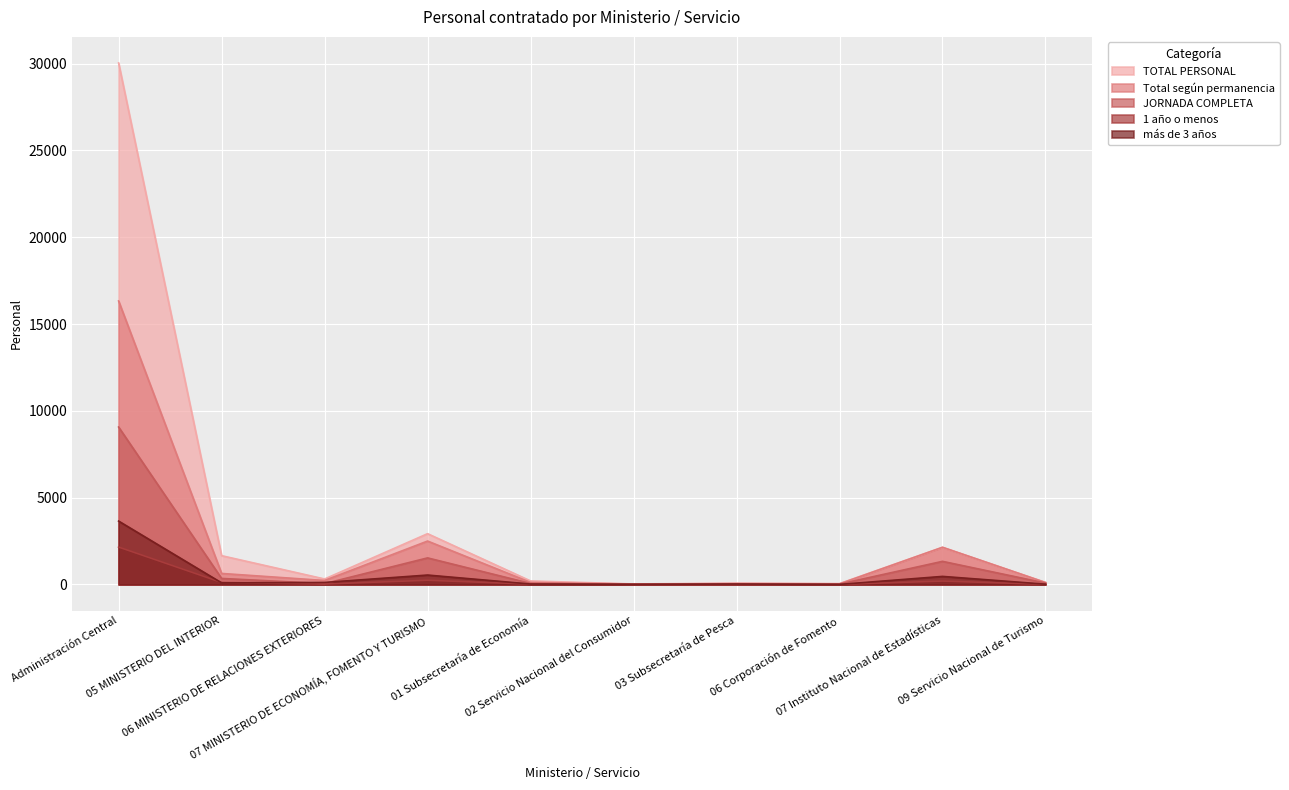

At which label does Total según permanencia first exceed 230?

Administración Central